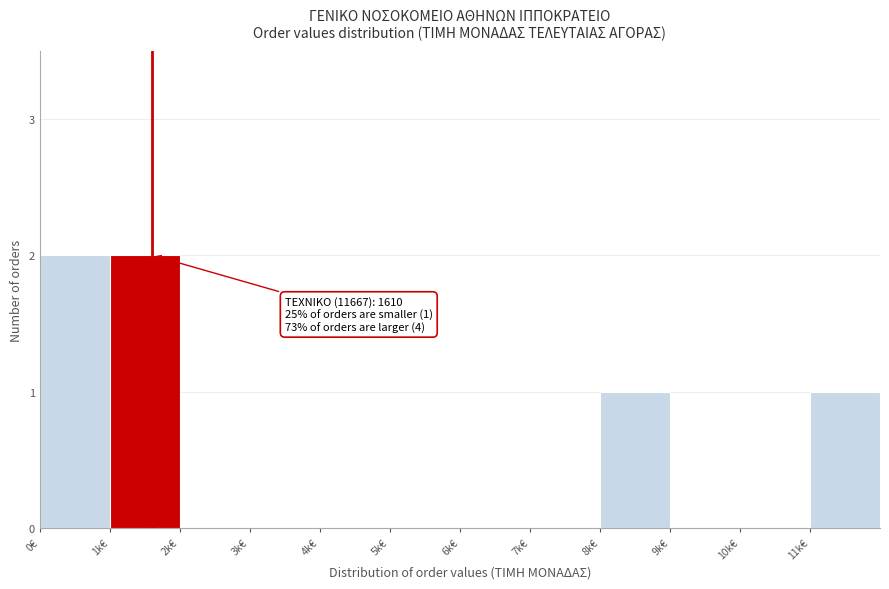

Reading right to left, extract all data points from this chart.

11k€=1	10k€=0	9k€=0	8k€=1	7k€=0	6k€=0	5k€=0	4k€=0	3k€=0	2k€=0	1k€=2	0€=2